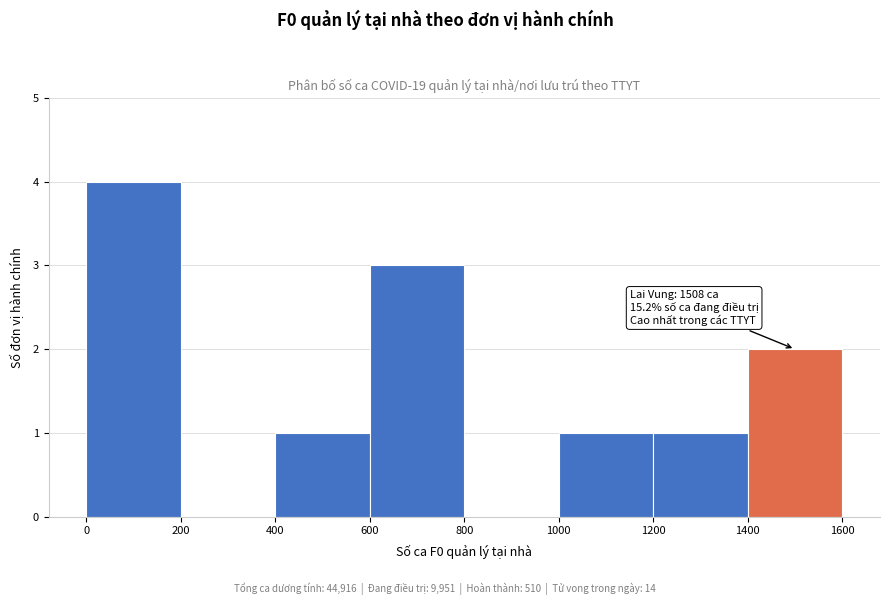

Which range on the x-axis has the tallest bar?

0 to 200